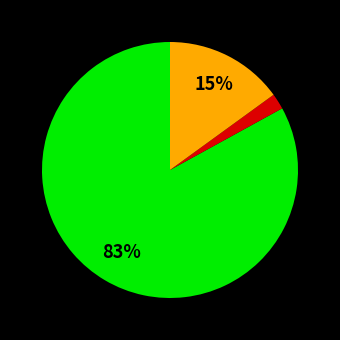

Count the number of slices in the pie.

3